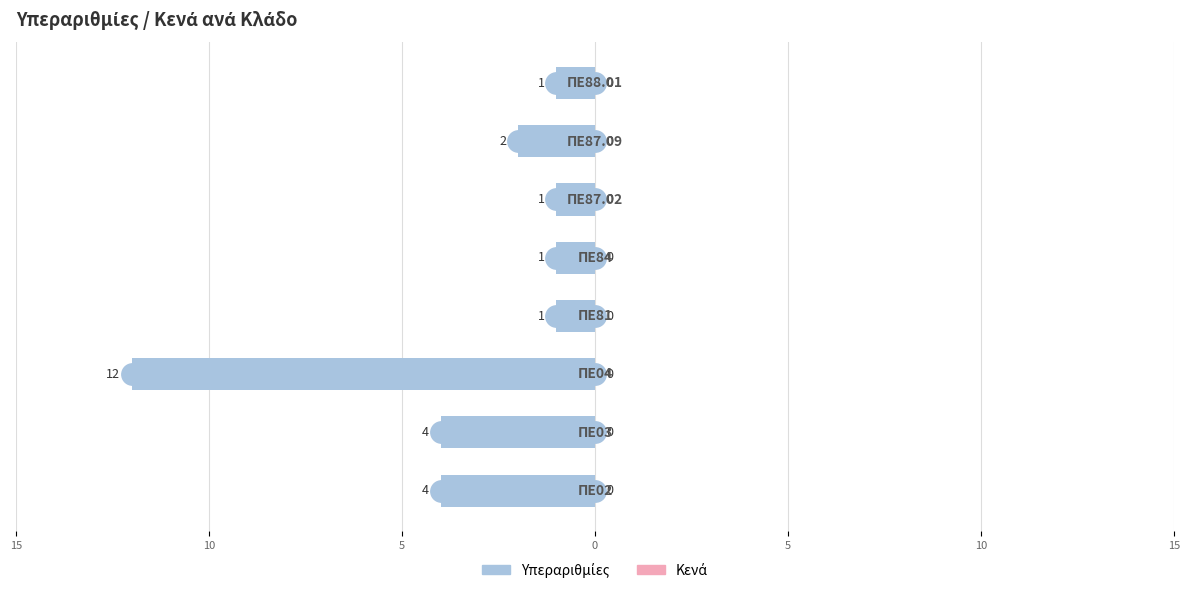

Are the bars horizontal?

Yes